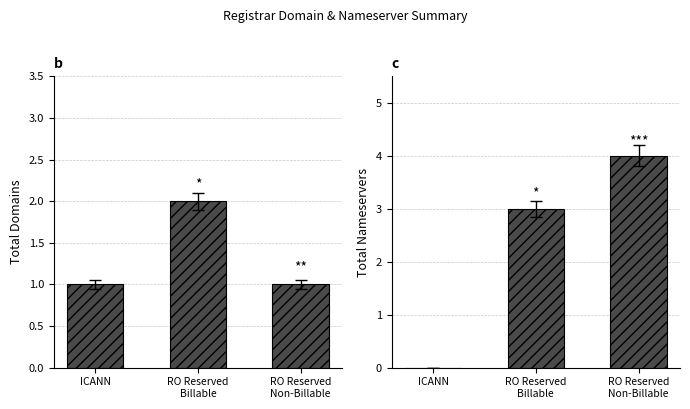

What are all the series names shown in the legend?

total-domains, total-nameservers